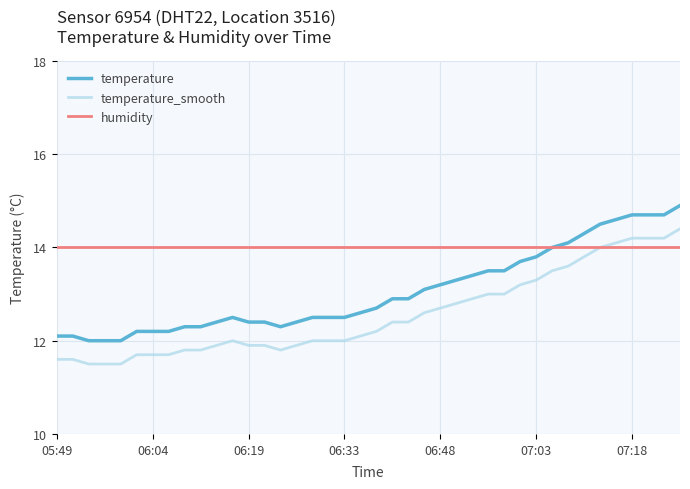

Rank the series by their maximum value, from lowest to highest.

humidity, temperature_smooth, temperature